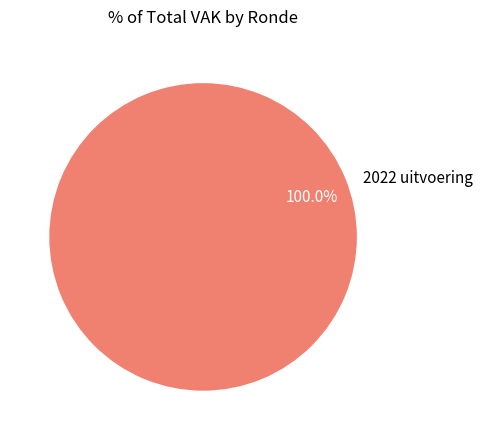

Is there a majority slice in this chart?

Yes